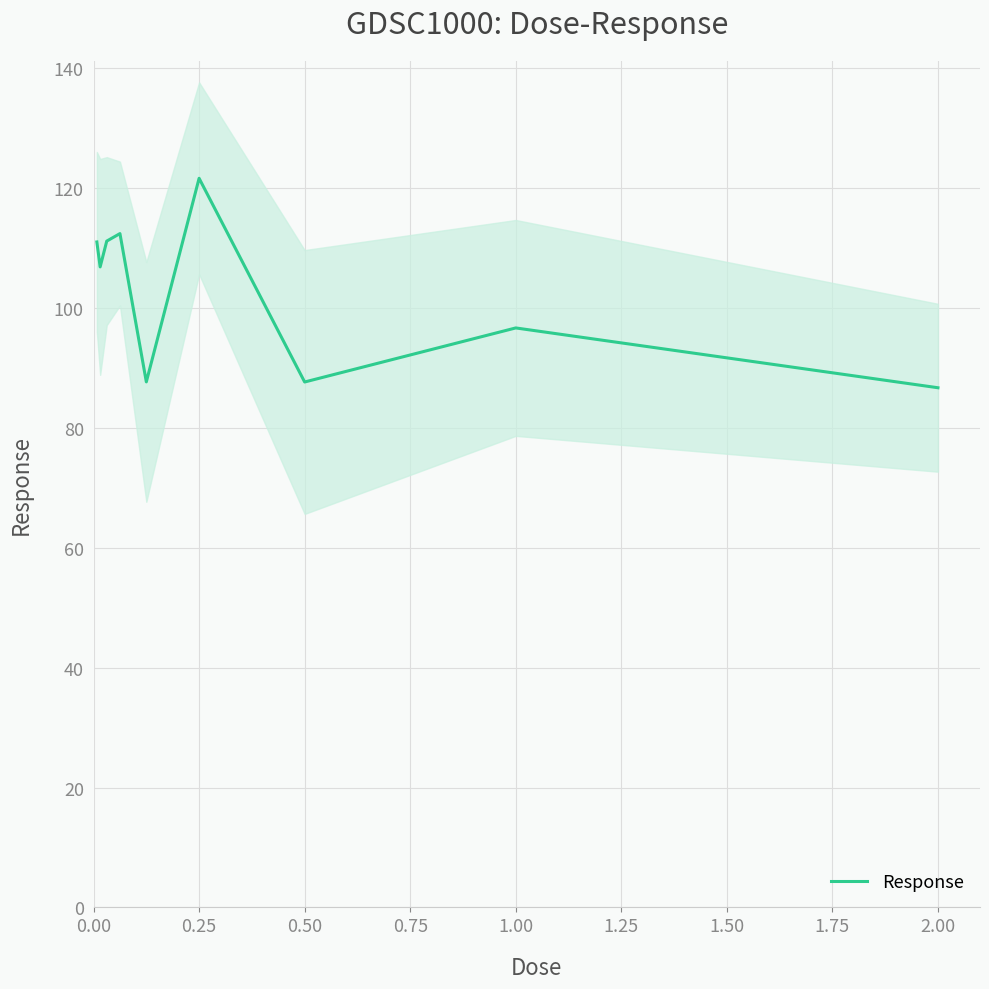

The value of Response at 0.50 is 145.5. True or false?

False